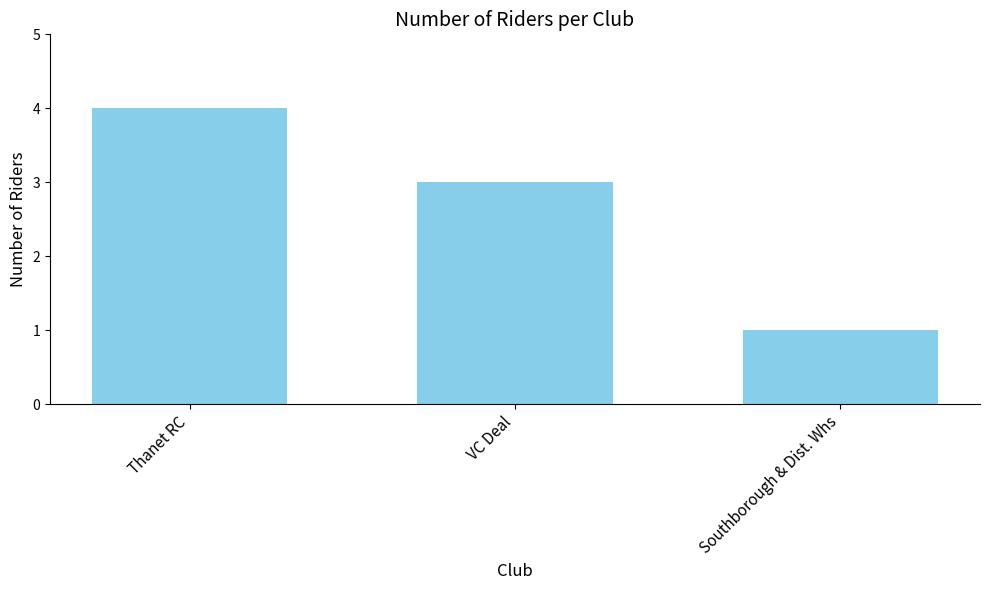

How many series are shown in this chart?

1